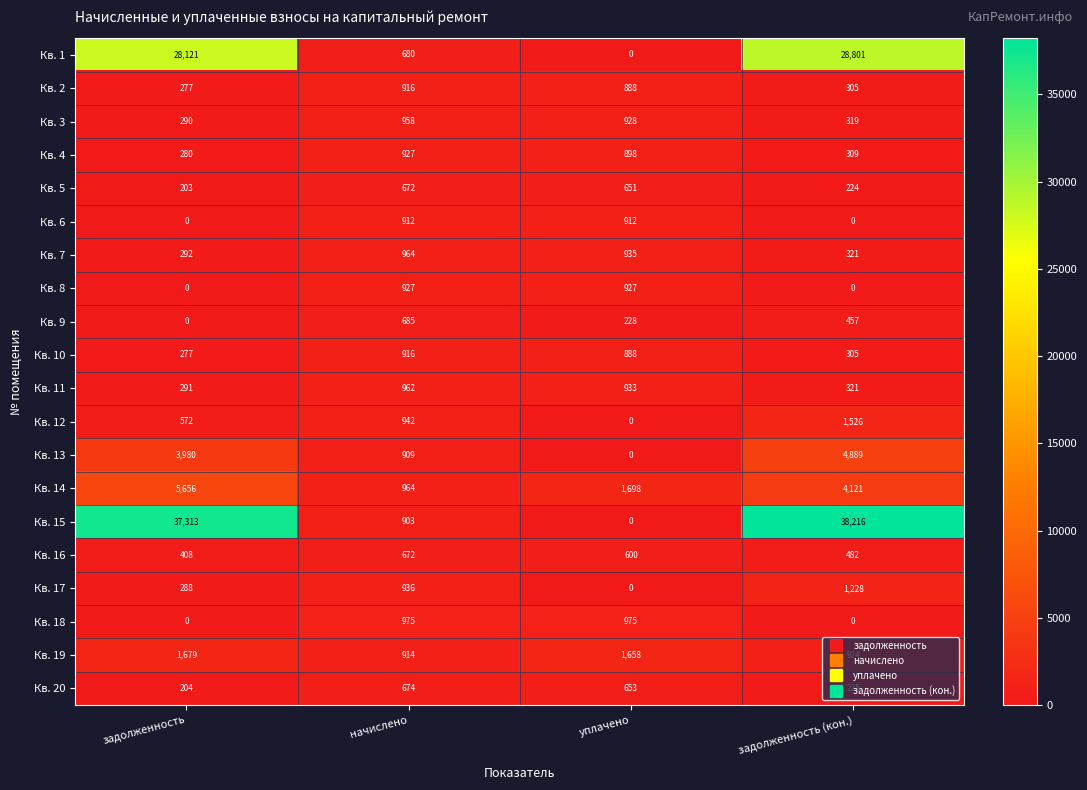

What is the average value of the Кв. 19 series?

1294